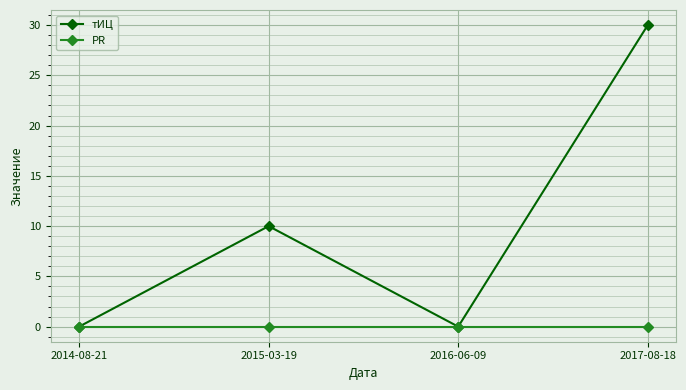

At how many categories does at least one series exceed 22?

1